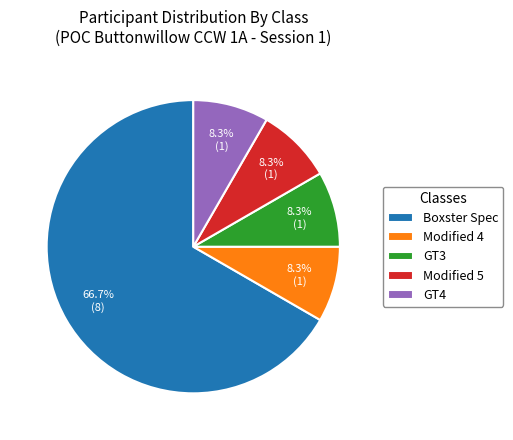

To the nearest percent, what portion does GT4 represent?

8%